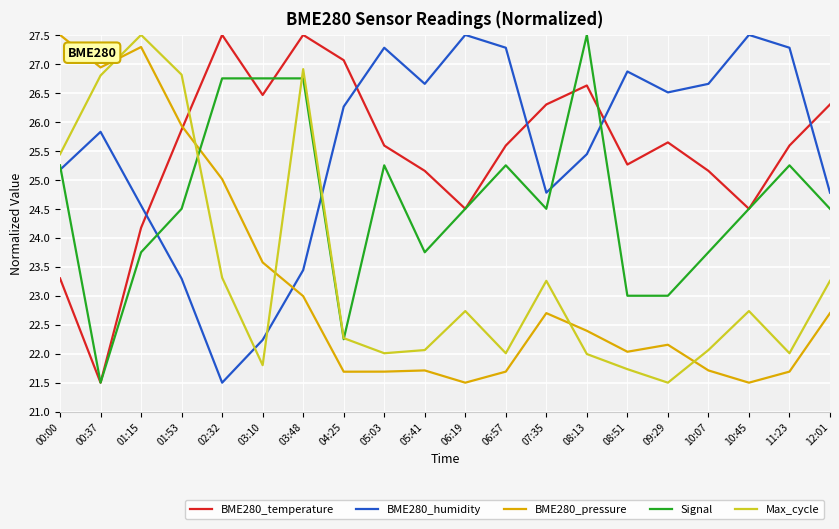

True or false: Max_cycle and BME280_humidity intersect in this chart.

True